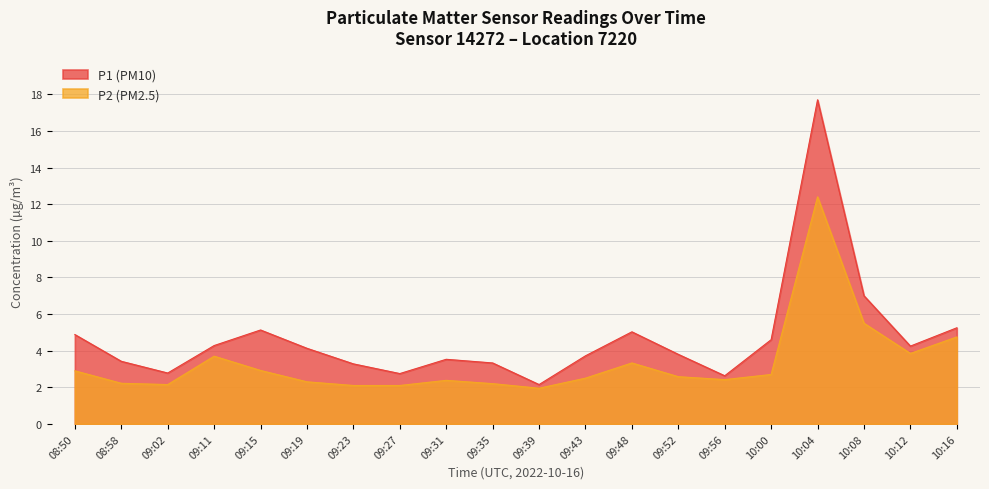

At which category is the sum across all series the highest?

10:04